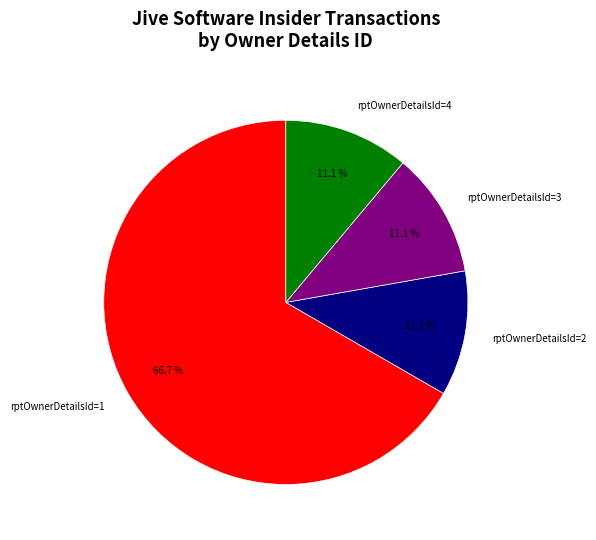

To the nearest percent, what portion does rptOwnerDetailsId=3 represent?

11%